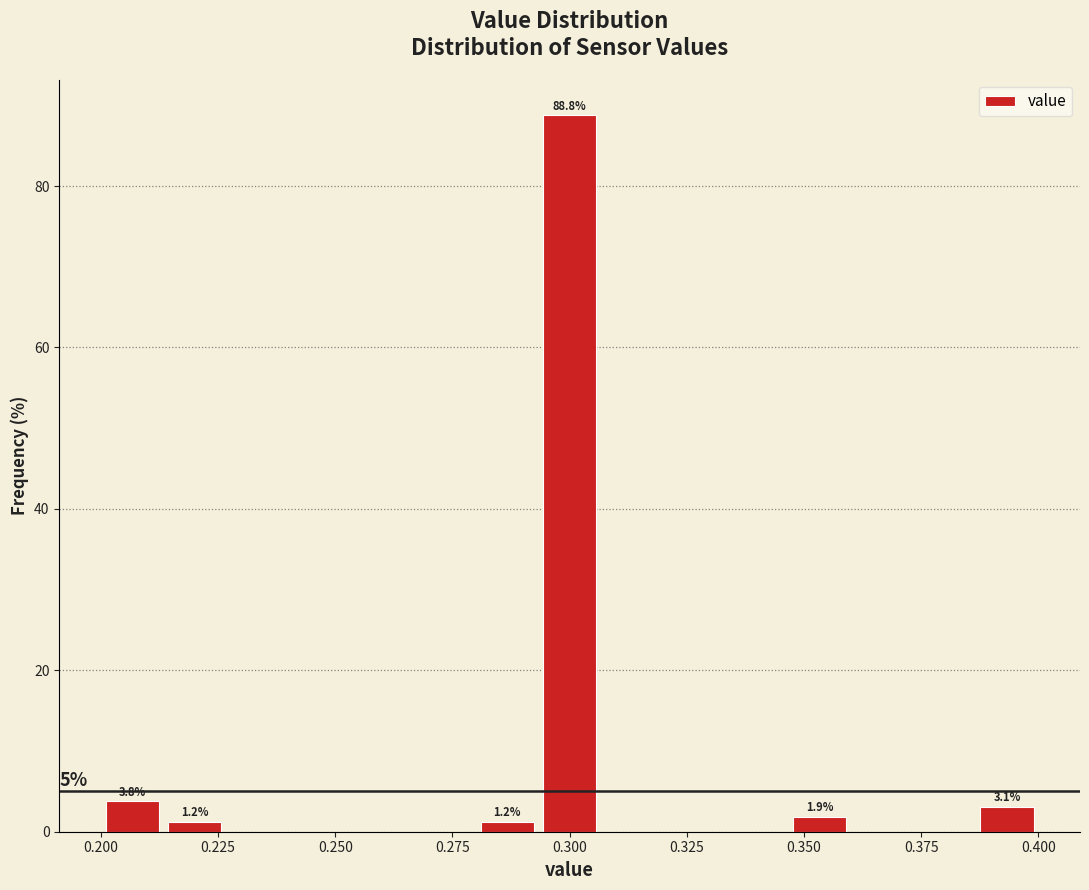

Around what value on the x-axis is the tallest bar? Give the approximate position of its centre, as read against the axis.

0.300